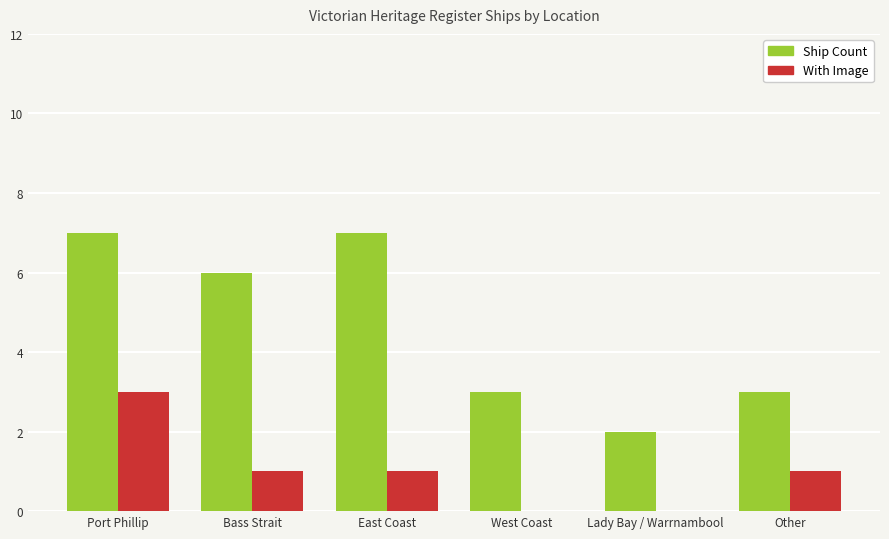

What is the total value across all series at East Coast?

8